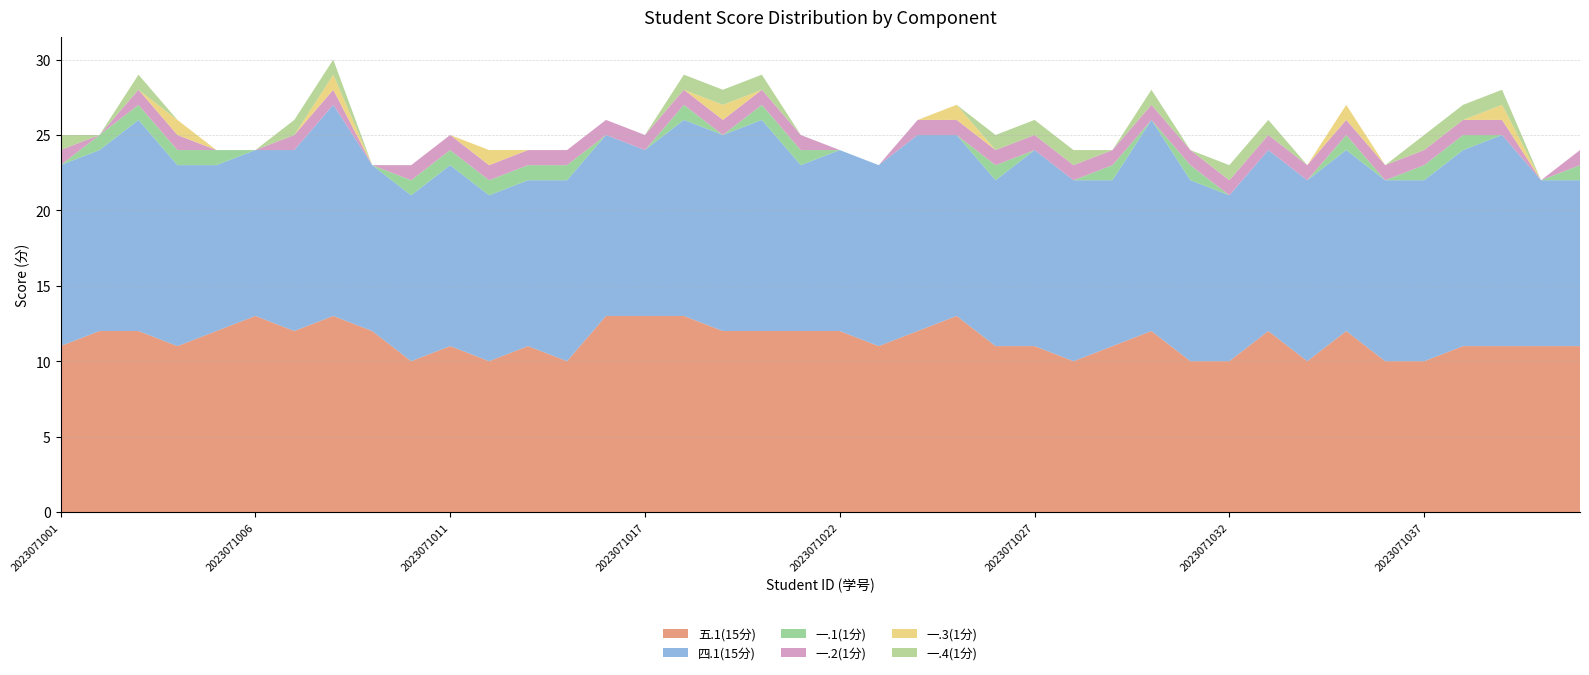

Reading left to right, what are all the values shown in this chart?

五.1(15分): 11	12	12	11	12	13	12	13	12	10	11	10	11	10	13	13	13	12	12	12	12	11	12	13	11	11	10	11	12	10	10	12	10	12	10	10	11	11	11	11
四.1(15分): 12	12	14	12	11	11	12	14	11	11	12	11	11	12	12	11	13	13	14	11	12	12	13	12	11	13	12	11	14	12	11	12	12	12	12	12	13	14	11	11
一.1(1分): 0	1	1	1	1	0	0	0	0	1	1	1	1	1	0	0	1	0	1	1	0	0	0	0	1	0	0	1	0	1	0	0	0	1	0	1	1	0	0	1
一.2(1分): 1	0	1	1	0	0	1	1	0	1	1	1	1	1	1	1	1	1	1	1	0	0	1	1	1	1	1	1	1	1	1	1	1	1	1	1	1	1	0	1
一.3(1分): 0	0	0	1	0	0	0	1	0	0	0	1	0	0	0	0	0	1	0	0	0	0	0	1	0	0	0	0	0	0	0	0	0	1	0	0	0	1	0	0
一.4(1分): 1	0	1	0	0	0	1	1	0	0	0	0	0	0	0	0	1	1	1	0	0	0	0	0	1	1	1	0	1	0	1	1	0	0	0	1	1	1	0	0